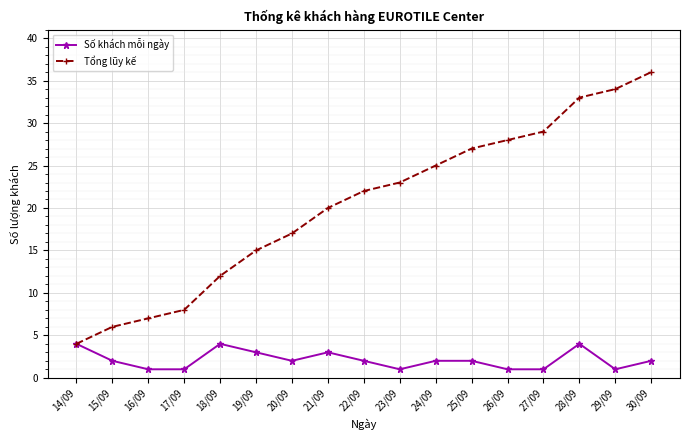

What is the total value across all series at 14/09?

8